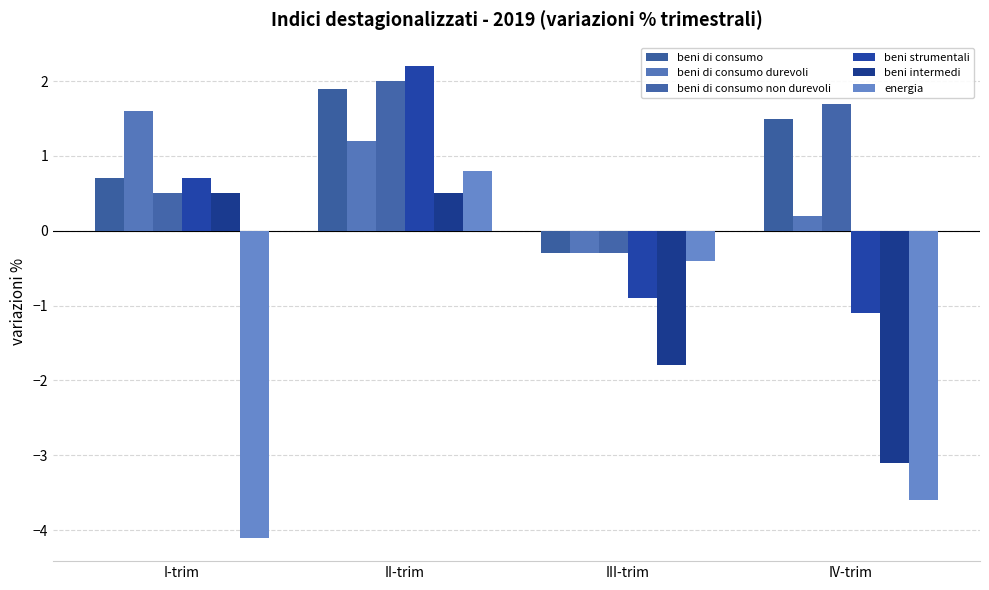

At which label does beni strumentali first exceed 0?

I-trim